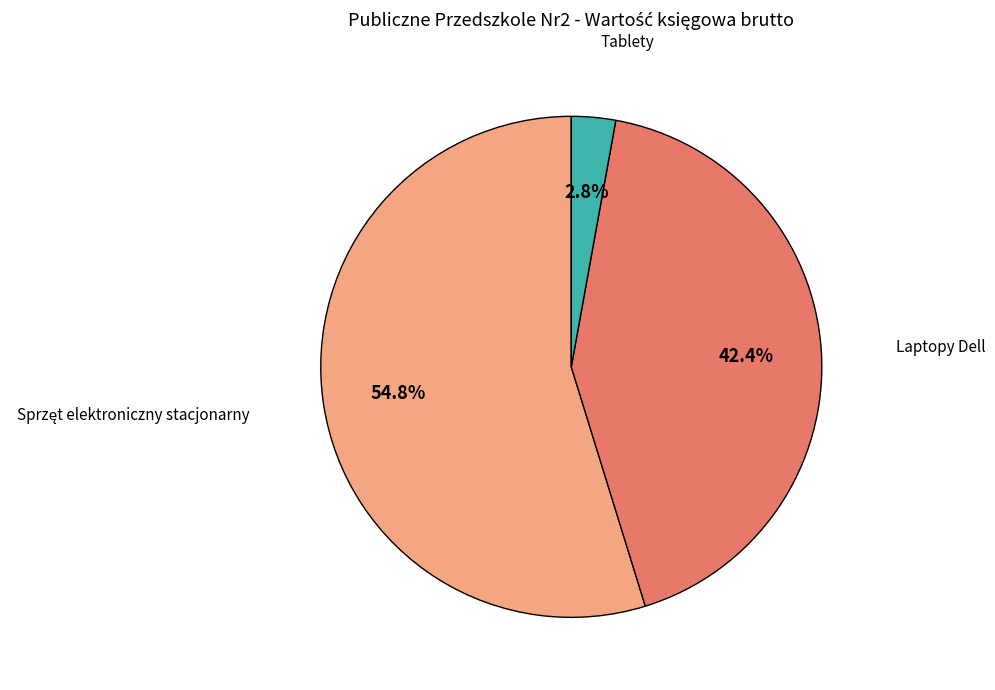

Count the number of slices in the pie.

3